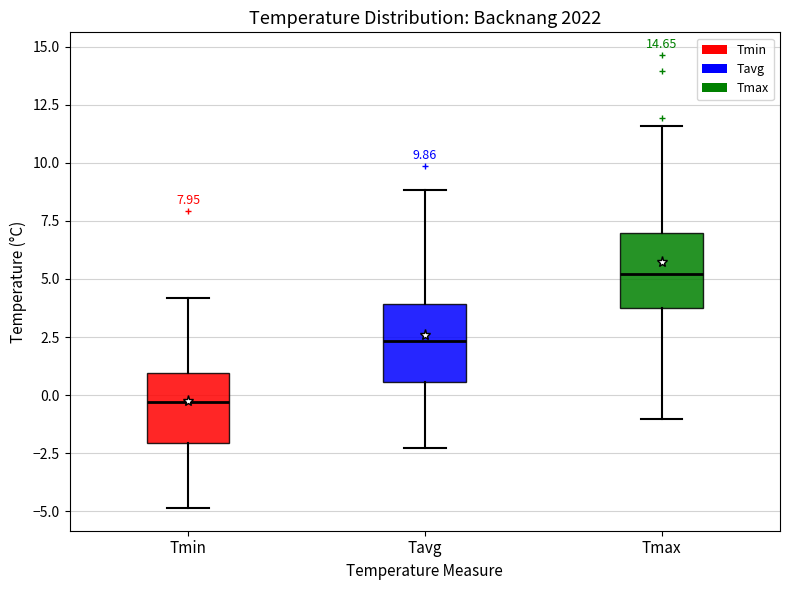

Which box has the lowest median line?

Tmin